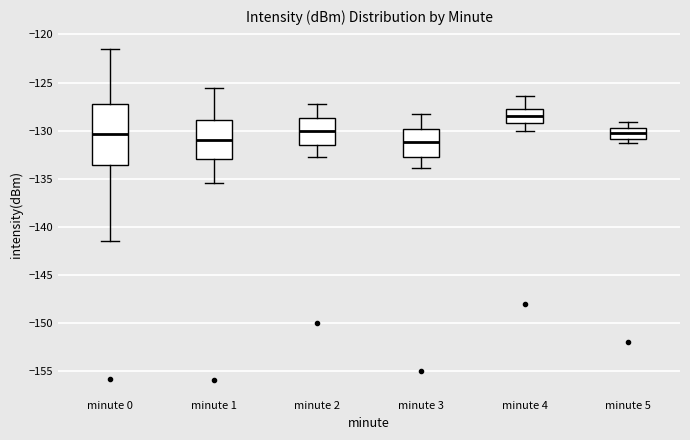

Where is the lower edge of the box for minute 2 on the y-axis? The values are not printed on the chart, so give them approximately, as read against the axis.

-131.5